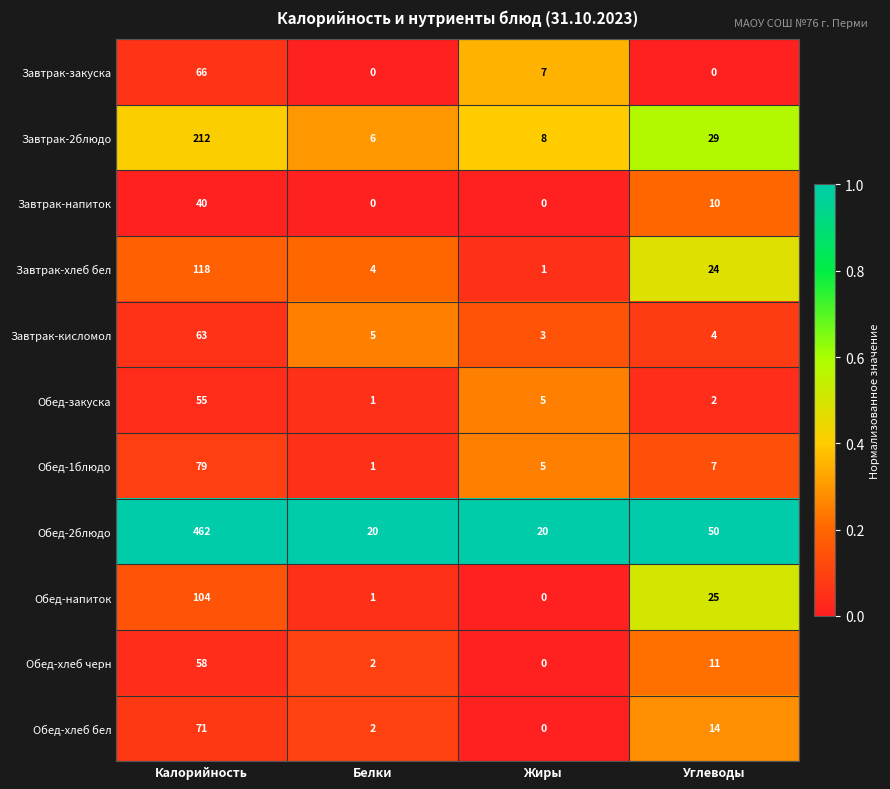

The Обед-1блюдо series shows 79 at Калорийность. True or false?

True